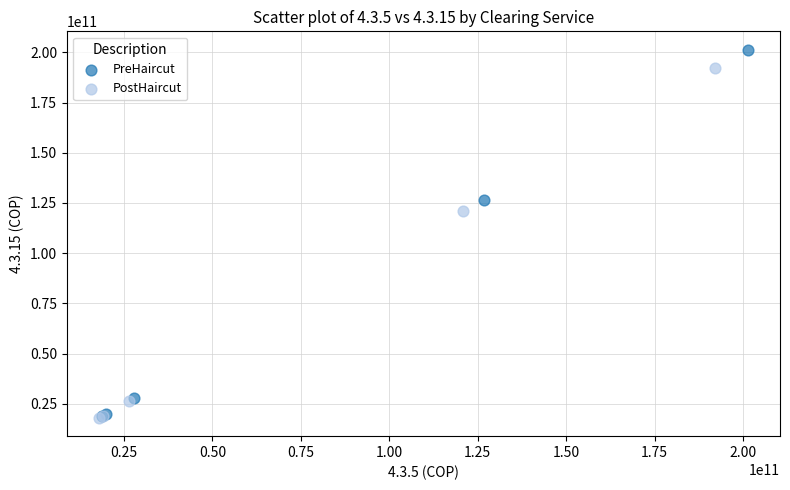

What are all the series names shown in the legend?

PreHaircut, PostHaircut